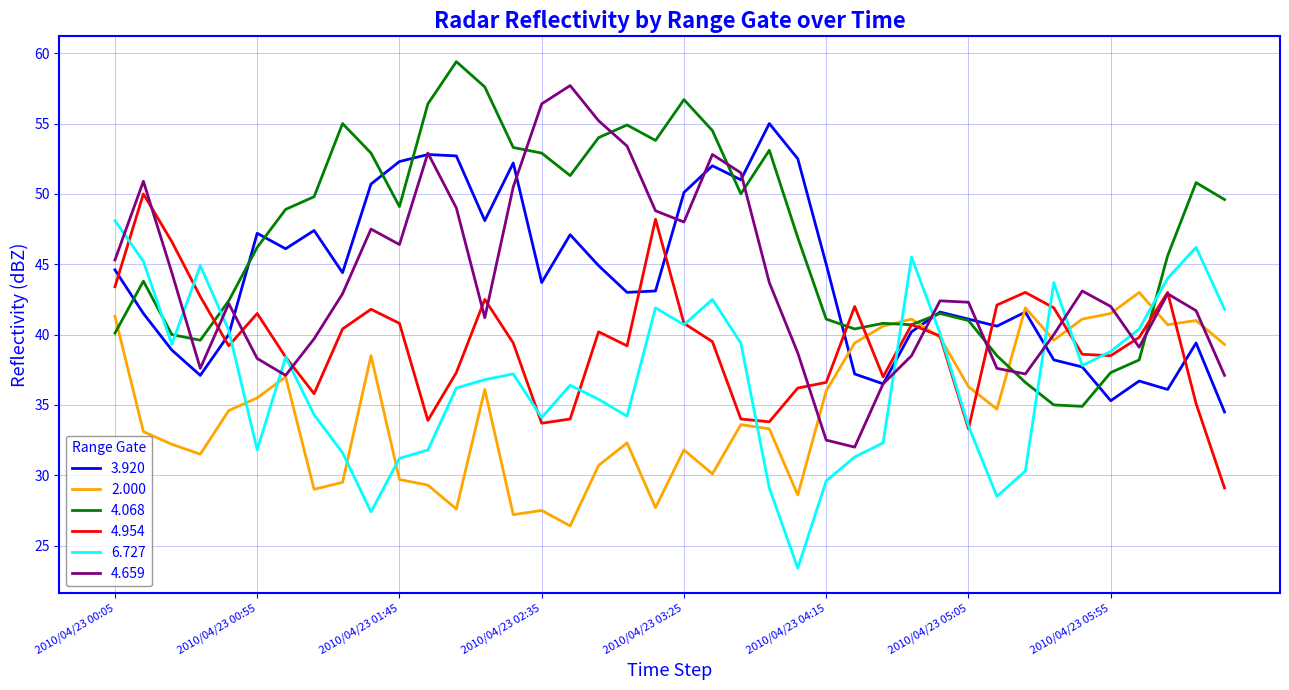

Which series has the largest total across all categories?

4.068